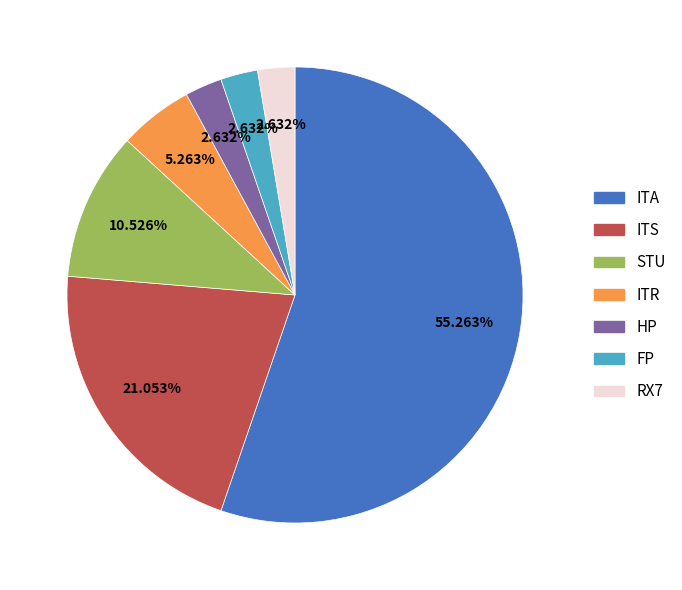

What is the largest slice in the pie chart?

ITA